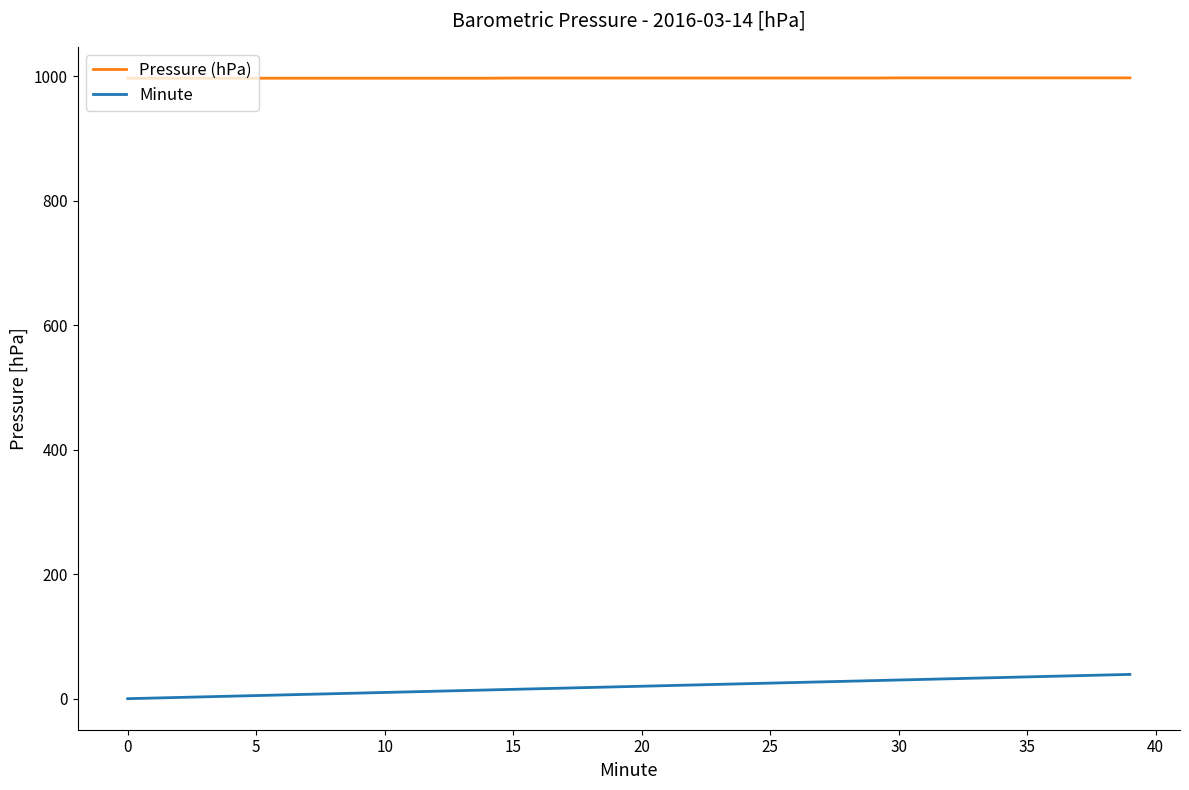

What is the highest value of the Pressure (hPa) series?

997.2